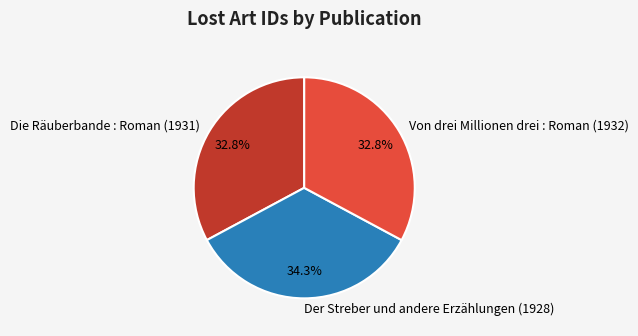

What percentage is the Von drei Millionen drei : Roman (1932) slice, to the nearest percent?

33%